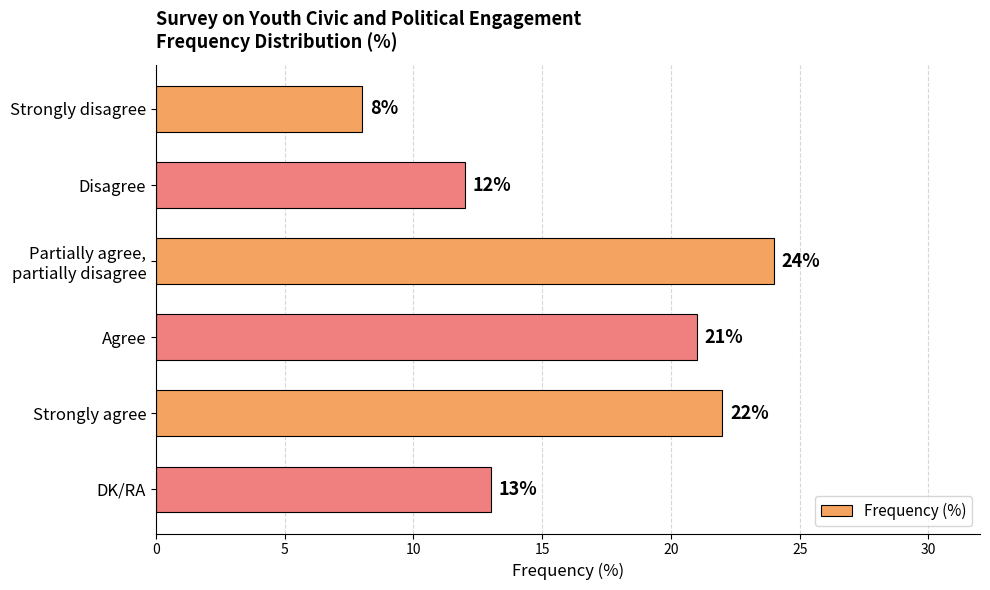

Which has a higher value, Strongly agree or Strongly disagree?

Strongly agree